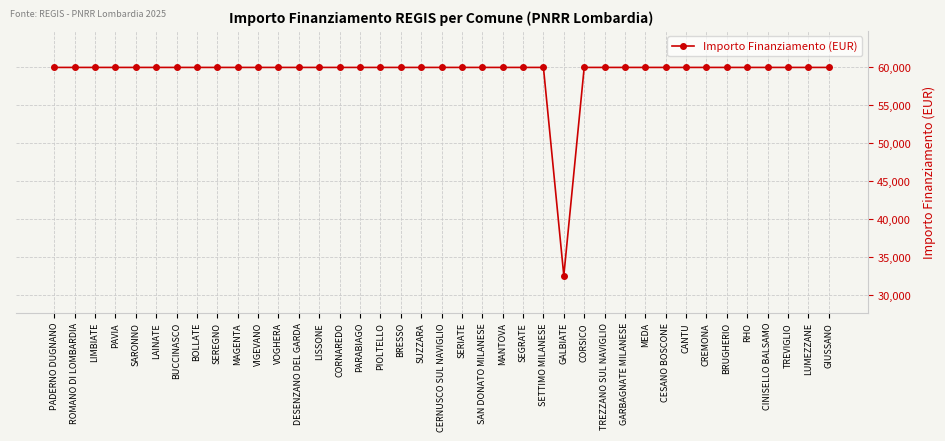

Does the chart display data point markers on the line(s)?

Yes